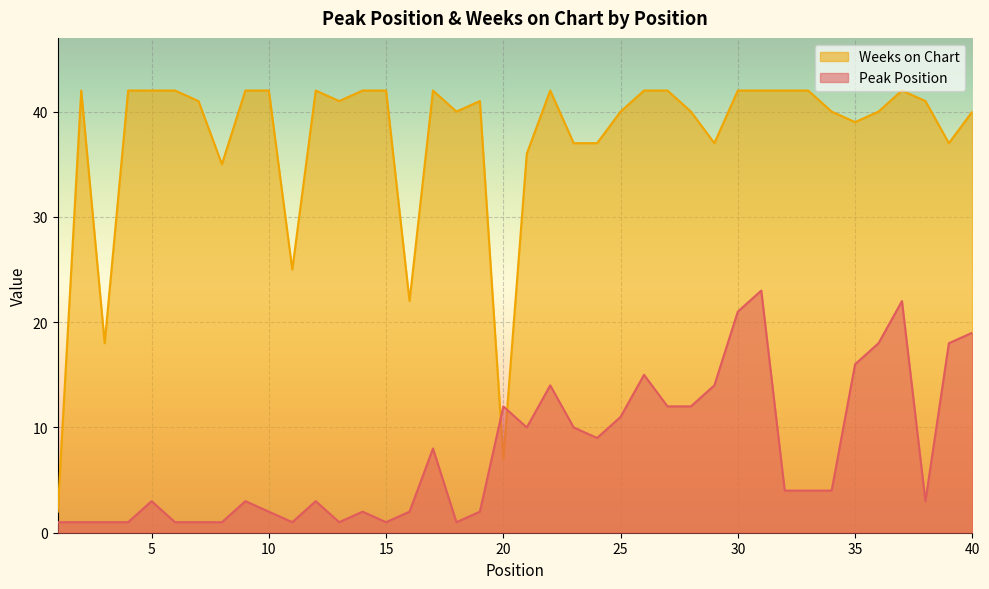

How many distinct data groups are displayed?

2